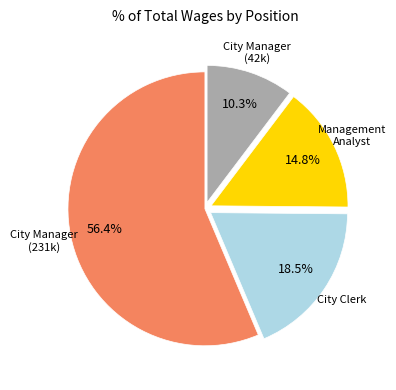

Is there any slice that represents more than half of the pie?

Yes